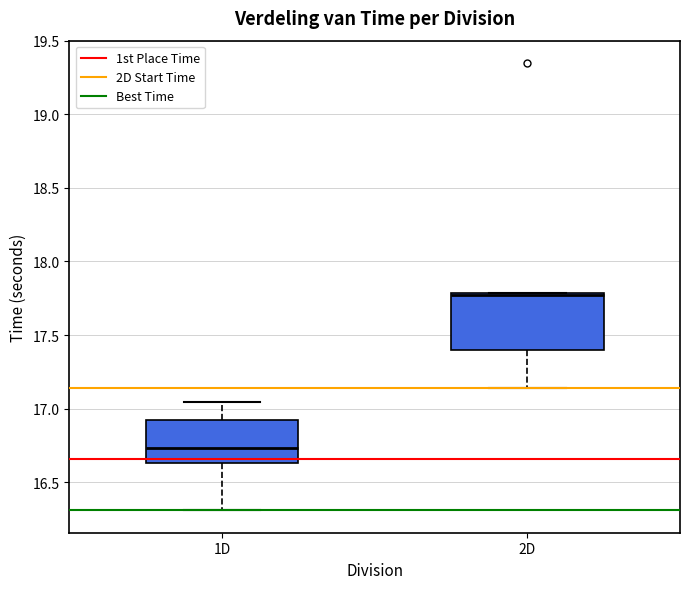

Where does the upper whisker of the box for 1D end on the y-axis? The values are not printed on the chart, so give them approximately, as read against the axis.

17.05